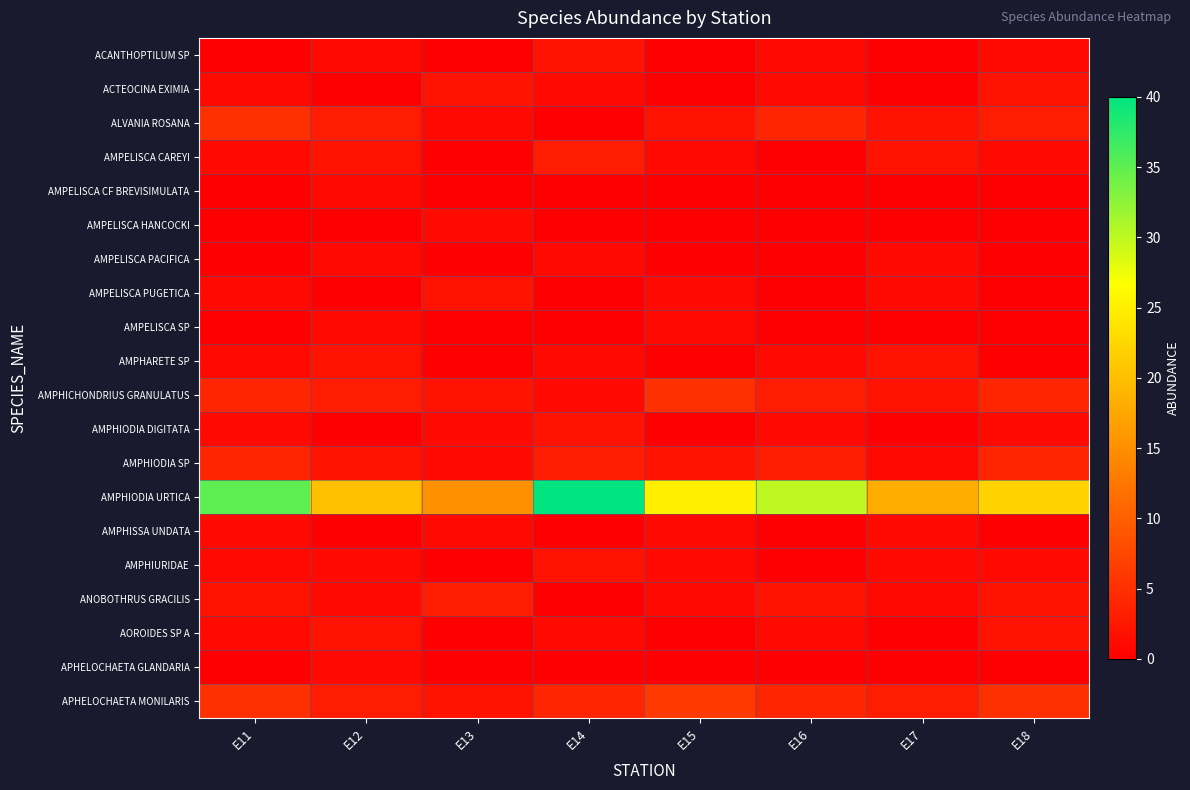

What is the total value across all series at E14?

61